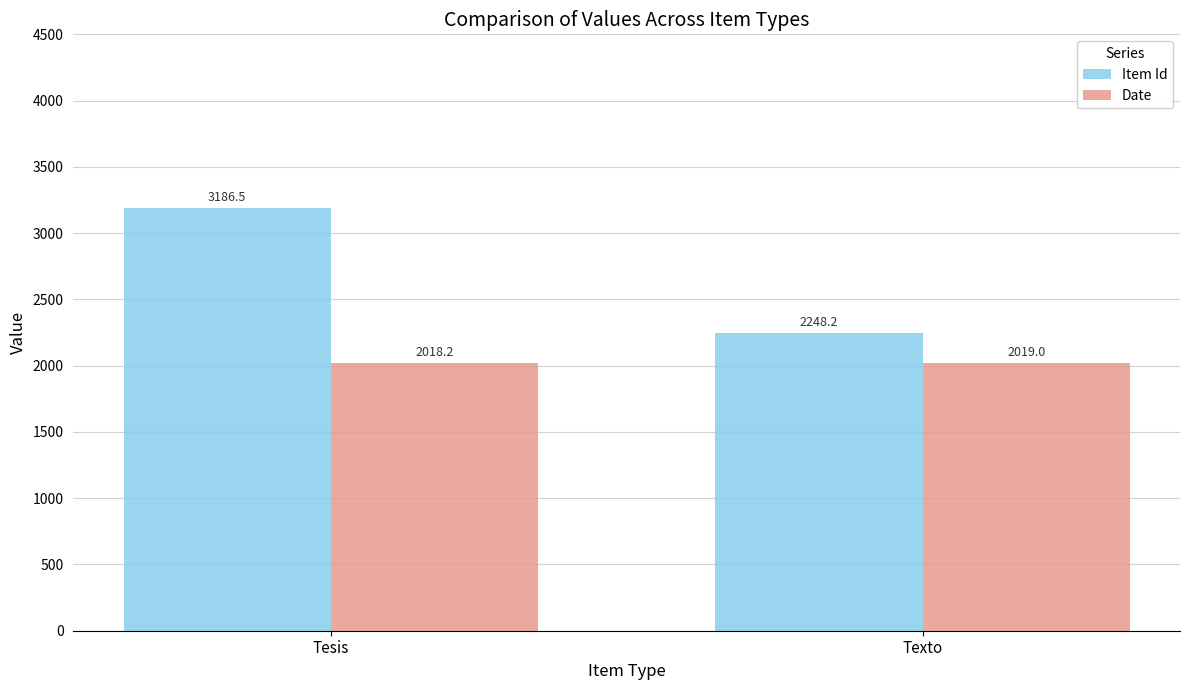

List the series in order of their peak value, lowest first.

Date, Item Id